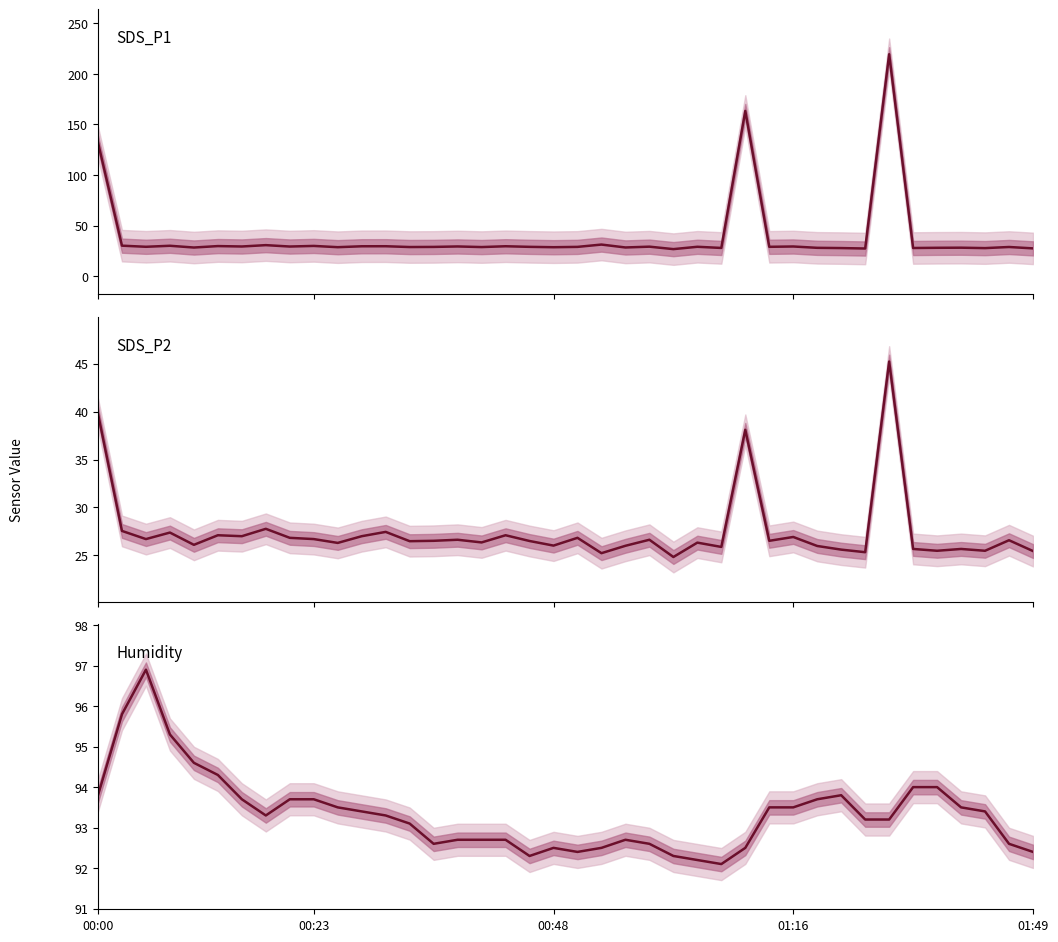

Read the SDS_P2 value at 31.

25.6